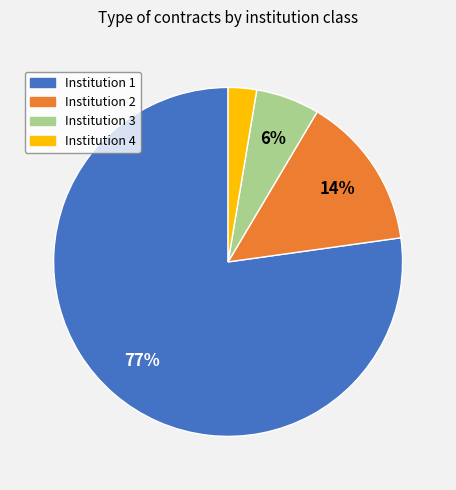

Is there a majority slice in this chart?

Yes